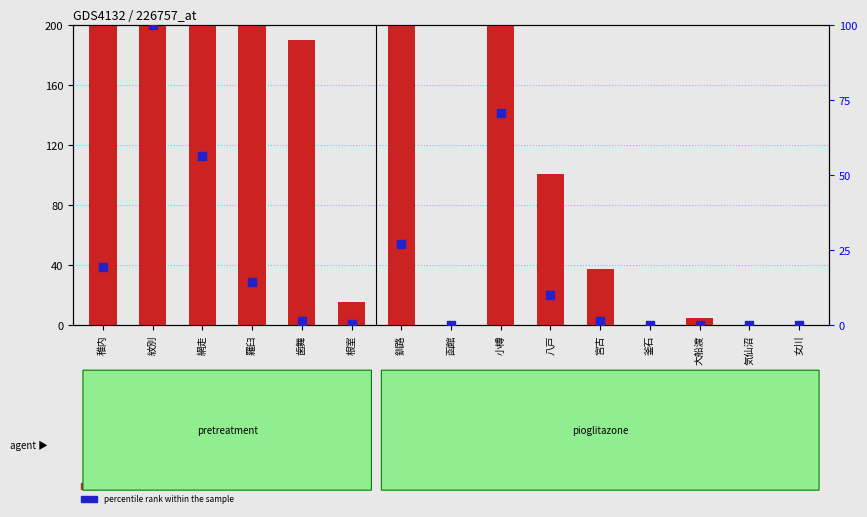

What is the total value across all series at 稚内?

637.9